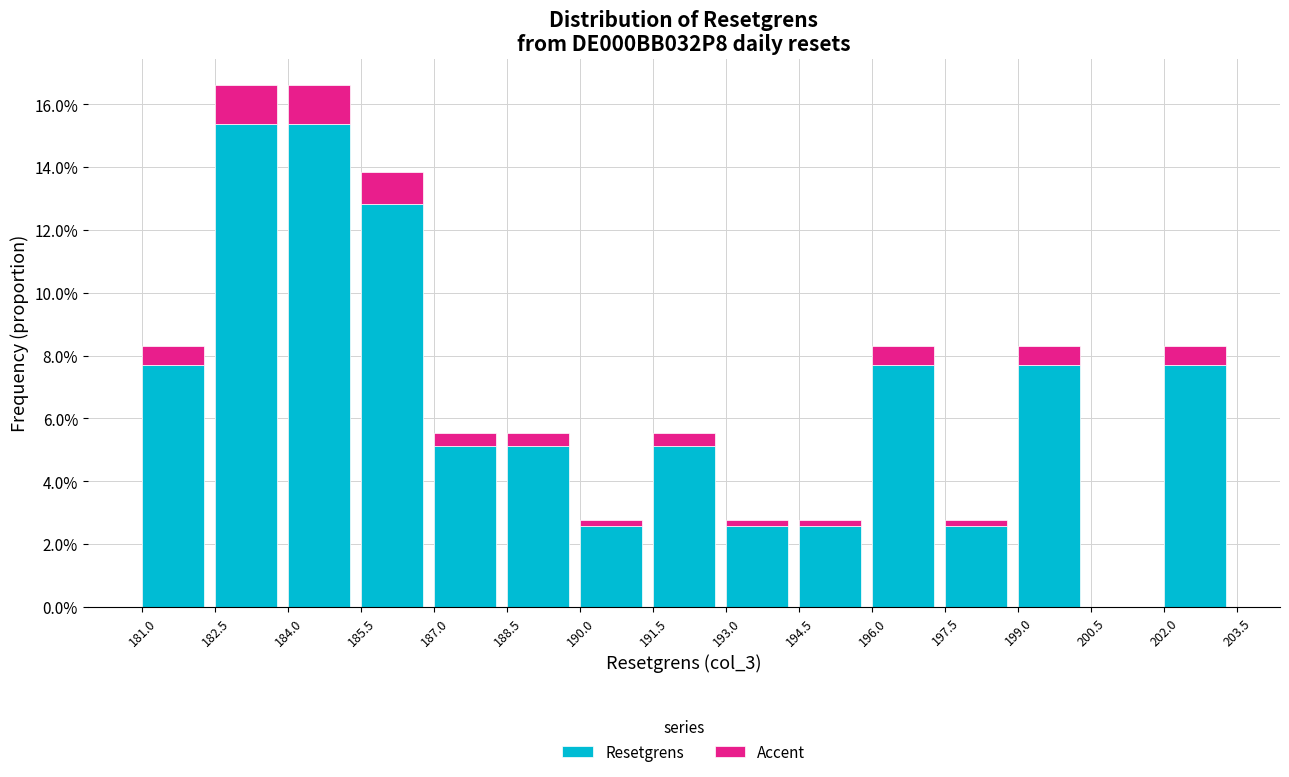

Does the chart contain stacked bars?

Yes